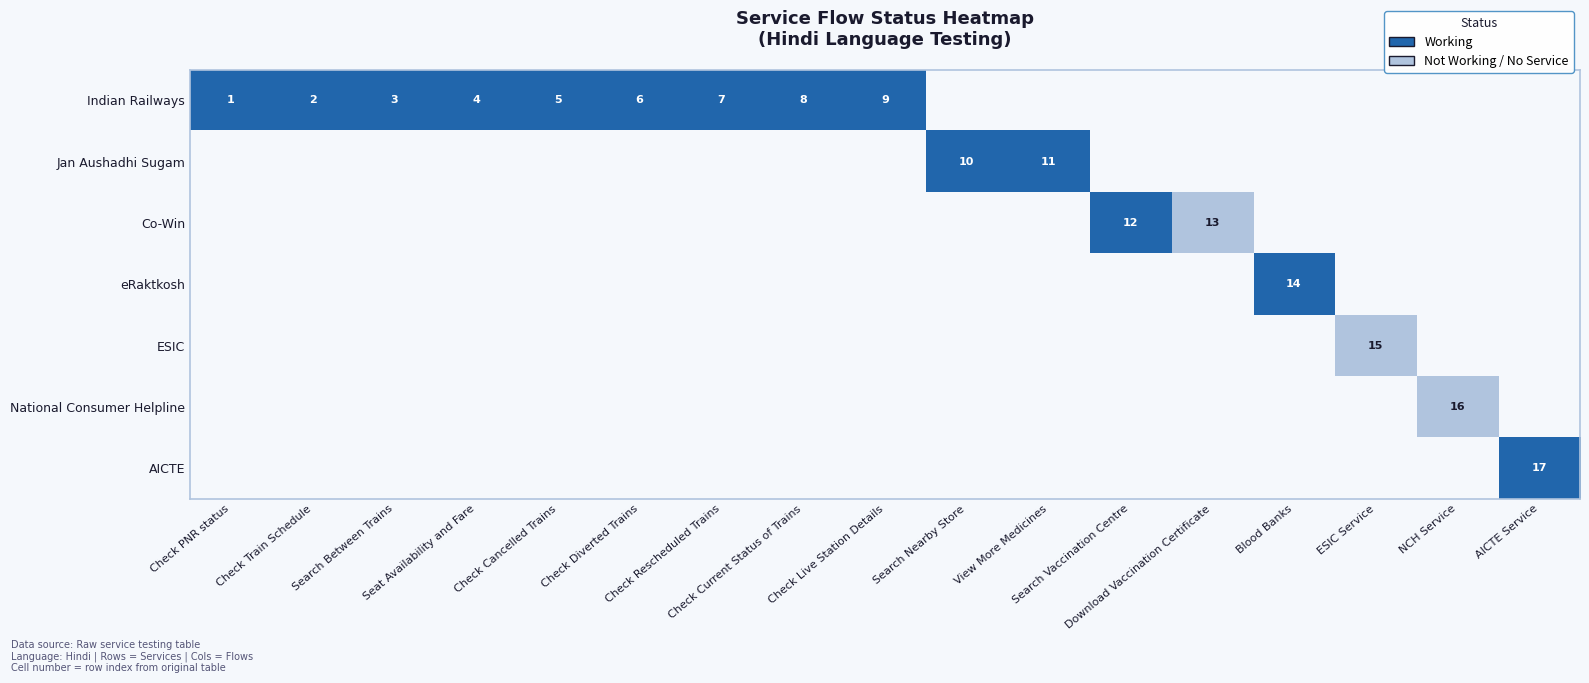

Which has a higher value, Check Live Station Details or ESIC Service?

ESIC Service